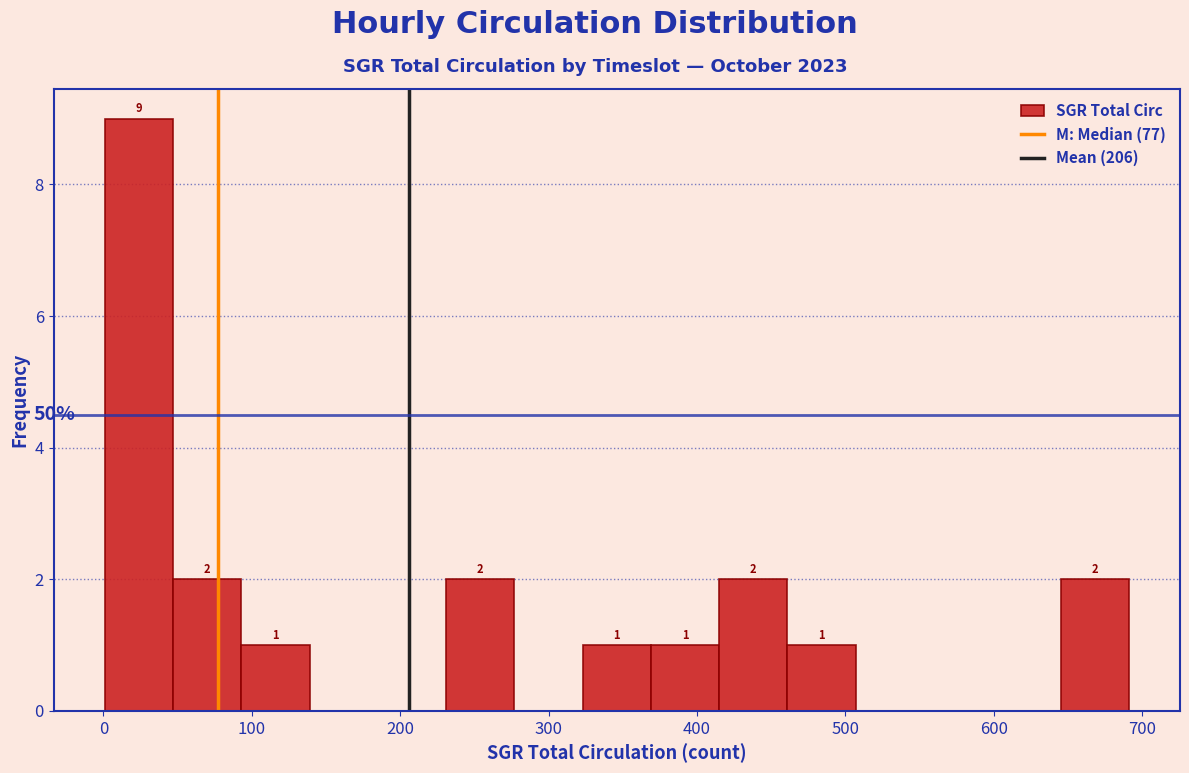

Over which range of the x-axis is the bar tallest?

1 to 47